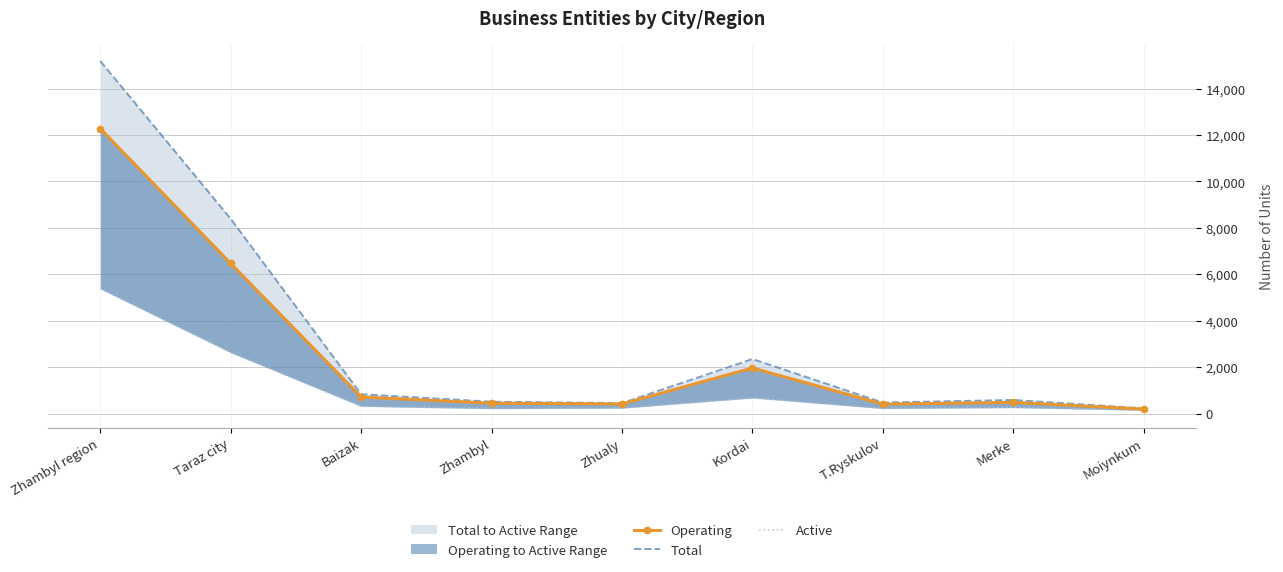

True or false: Operating and Active cross at least once.

False